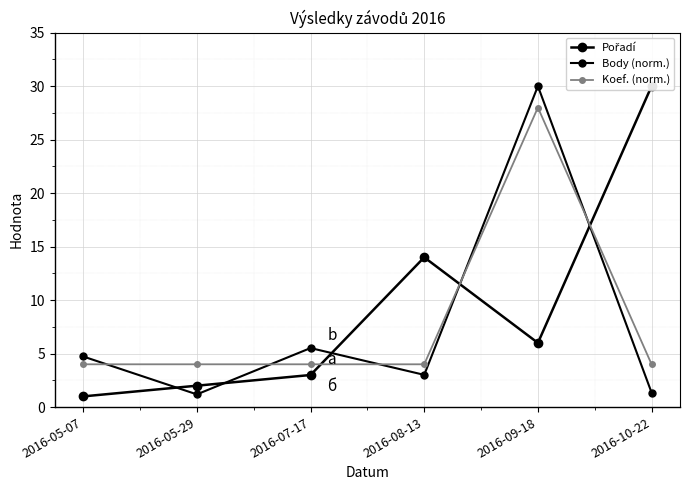

What is the value of the Pořadí point at the 4th from the left?

14.0